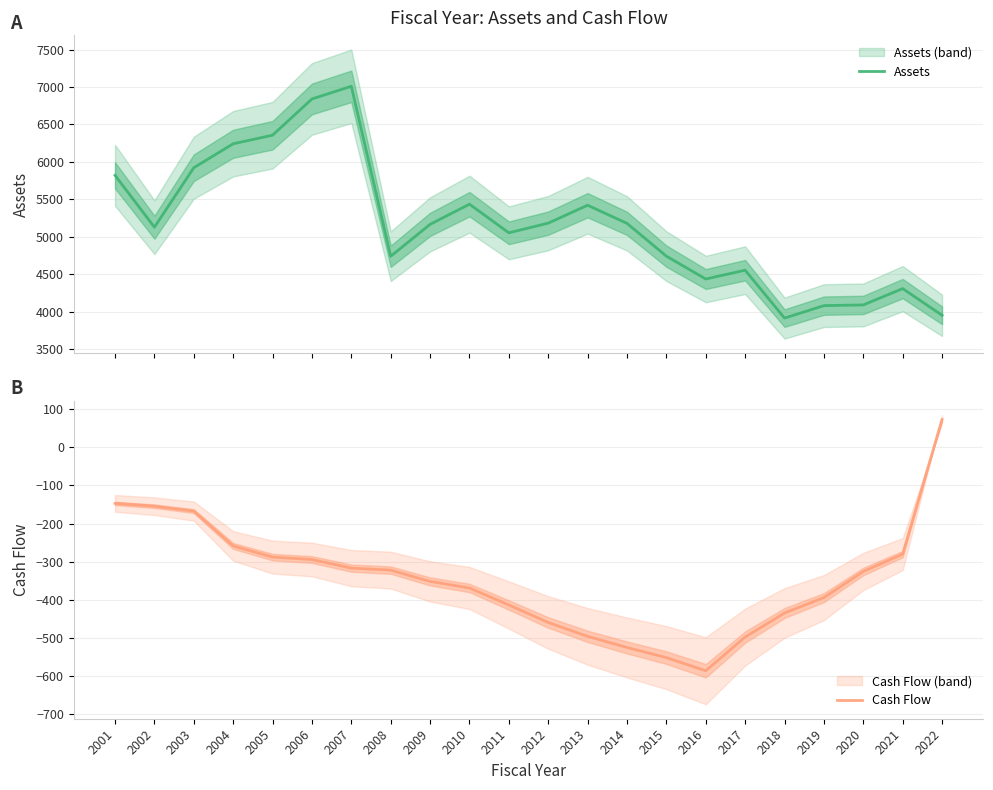

Does the chart have visible grid lines?

Yes